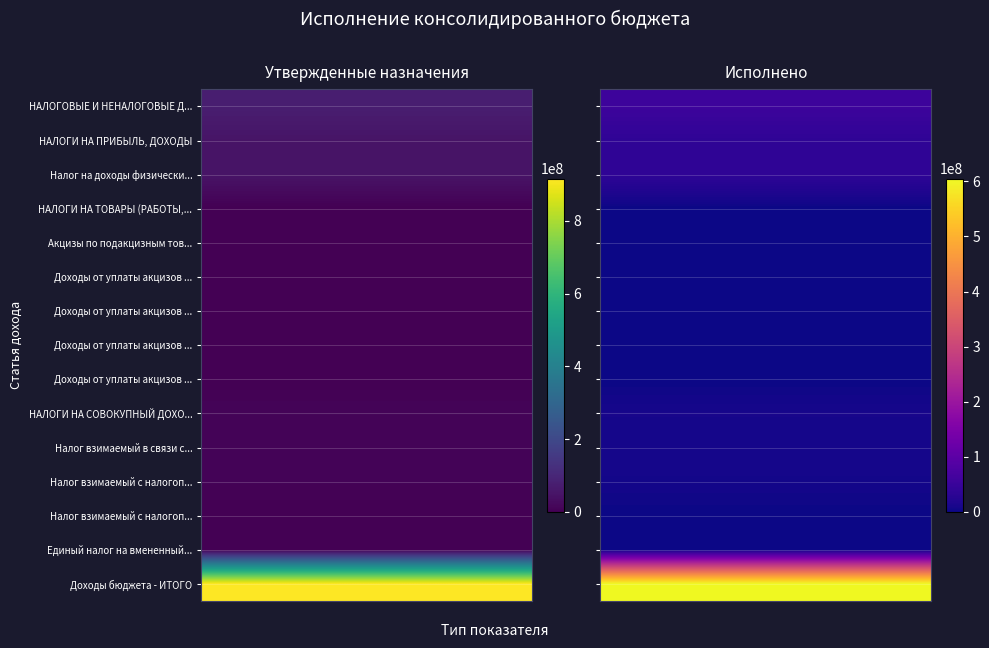

Is the value of Налог взимаемый с налогоплательщиков (объект доходы-расходы) at Исполнено greater than the value of Доходы от уплаты акцизов на прямогонный бензин at Утвержденные назначения?

Yes